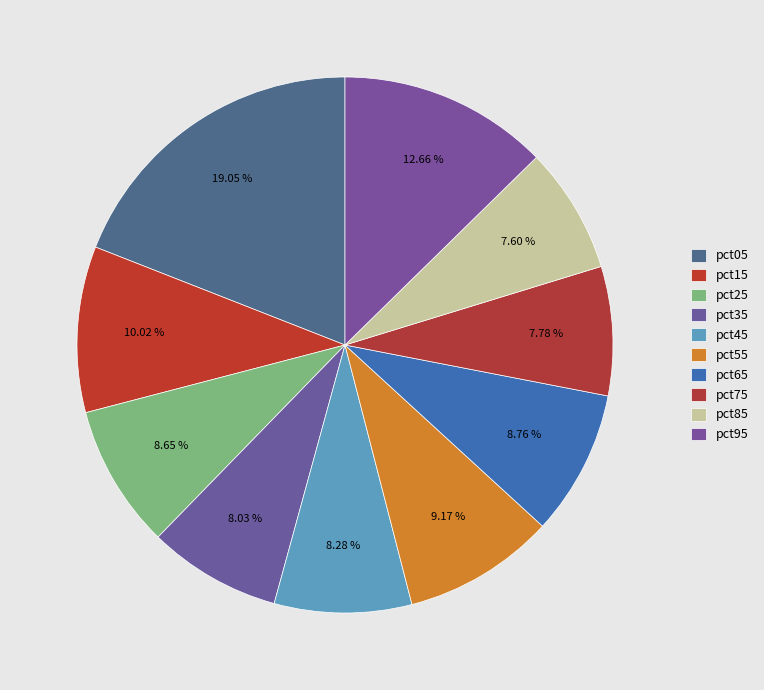

Which has a higher value, pct55 or pct45?

pct55